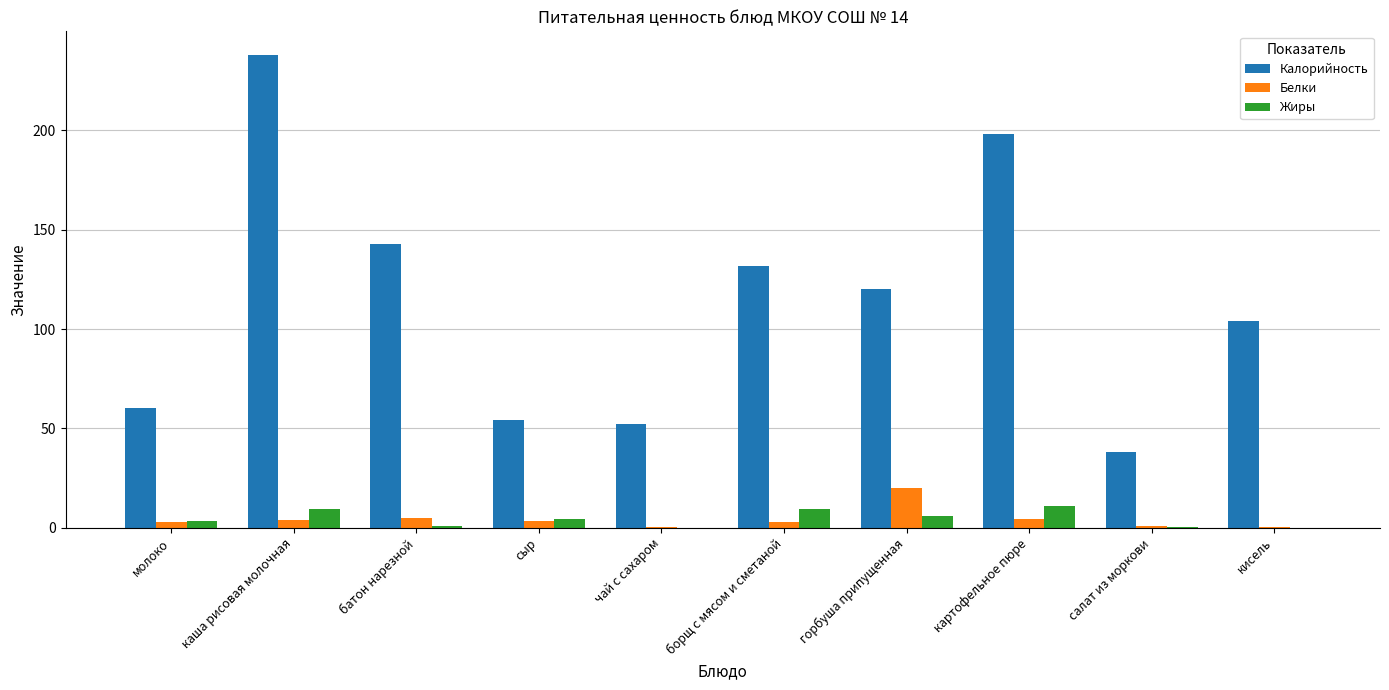

What is the sum of all Калорийность values?

1138.9